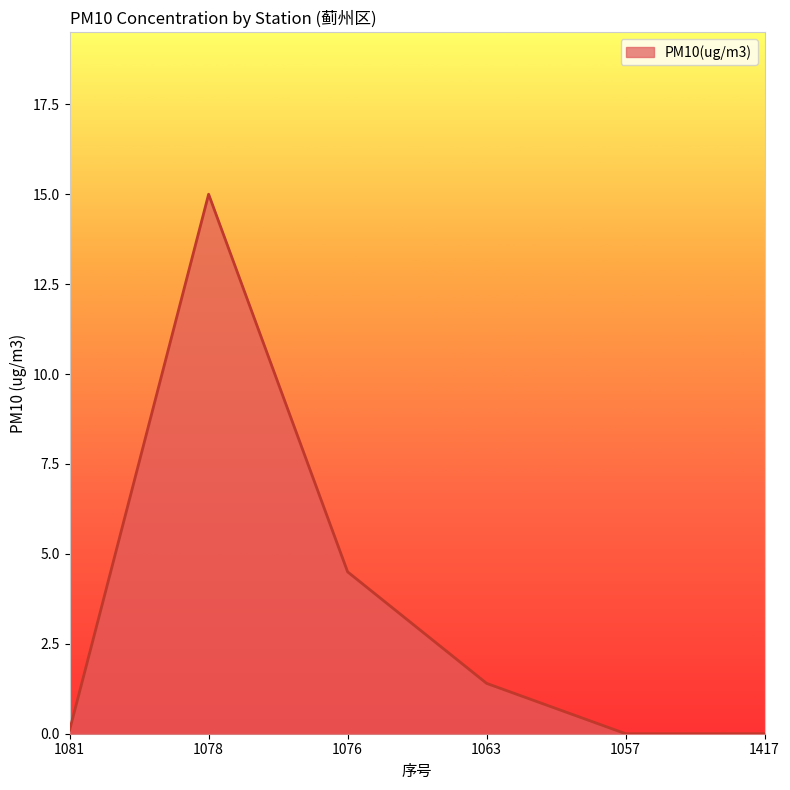

Which has a higher value, 1417 or 1076?

1076